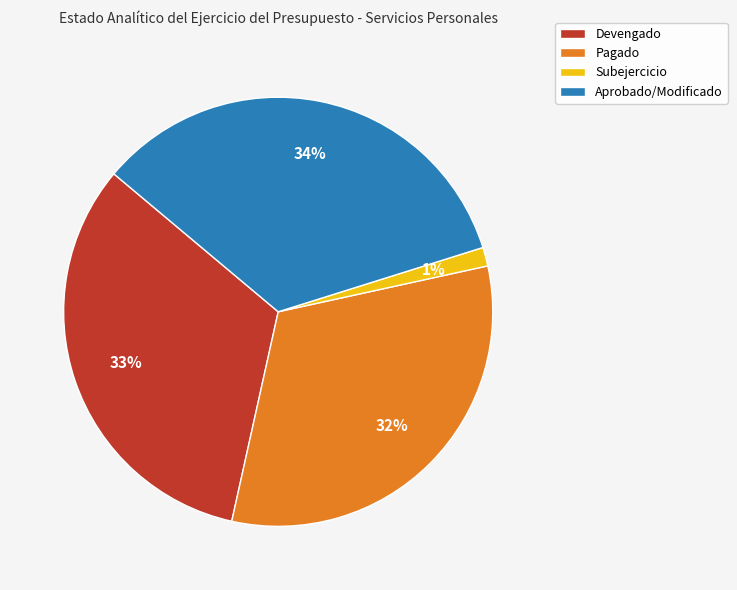

Between Pagado and Devengado, which is larger?

Devengado